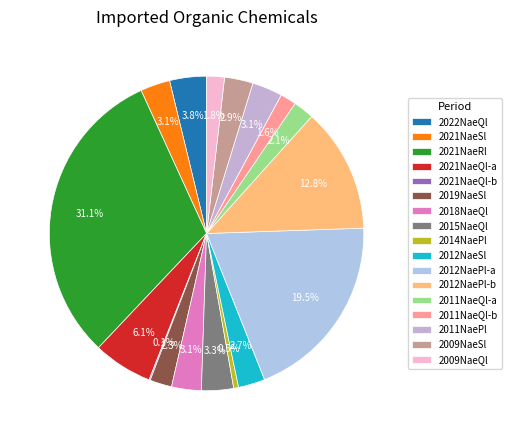

Is there any slice that represents more than half of the pie?

No